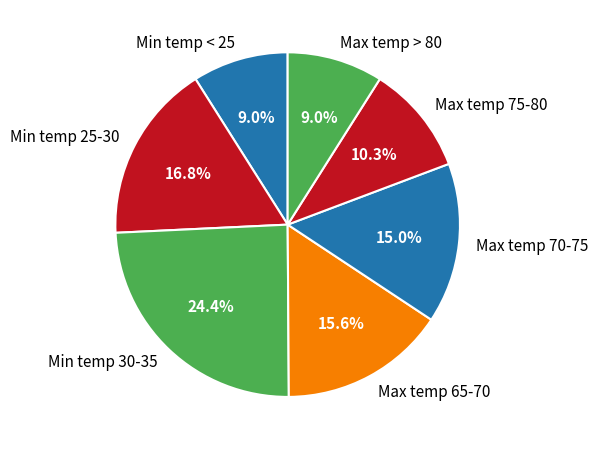

What portion of the pie excludes Max temp 70-75?

85.0%